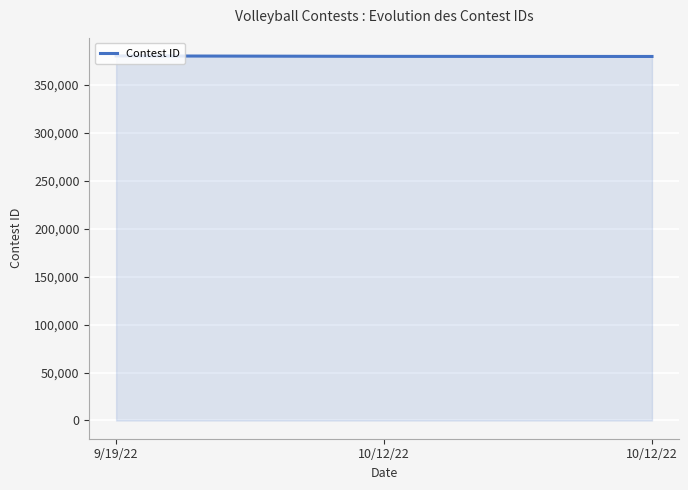

Count the number of categories in the chart.

3